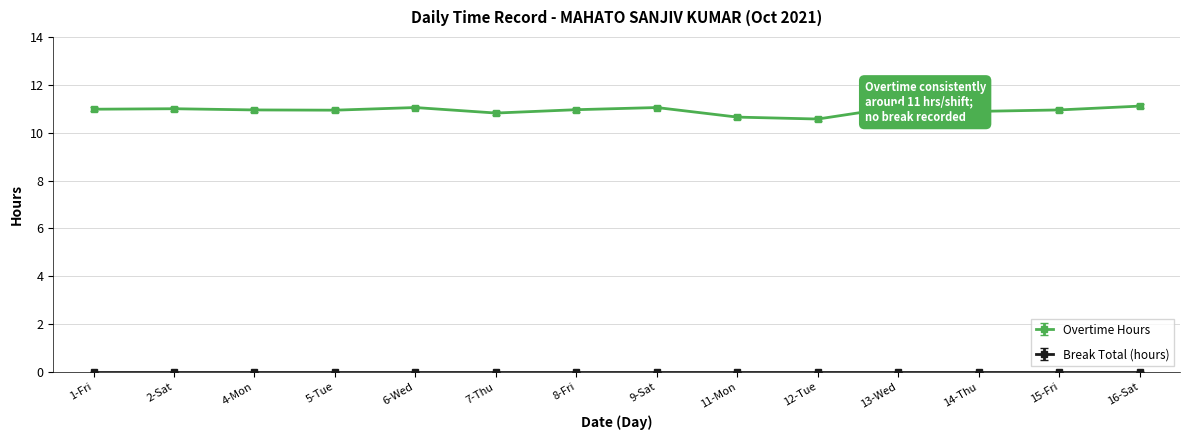

What is the label of the 2nd point from the right?

15-Fri